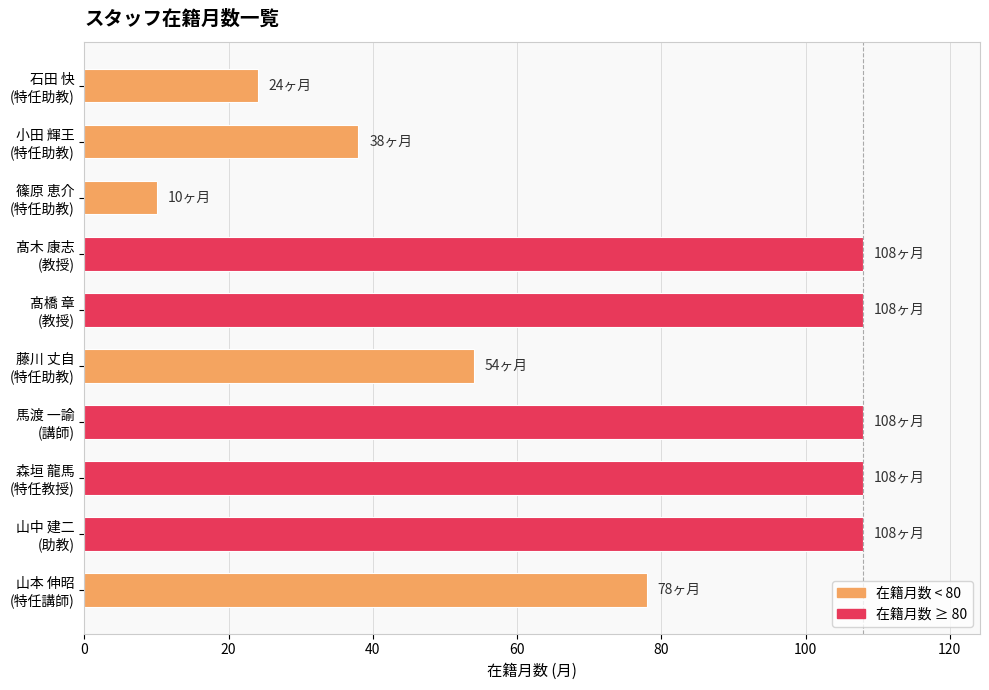

What is the smallest value displayed?

10